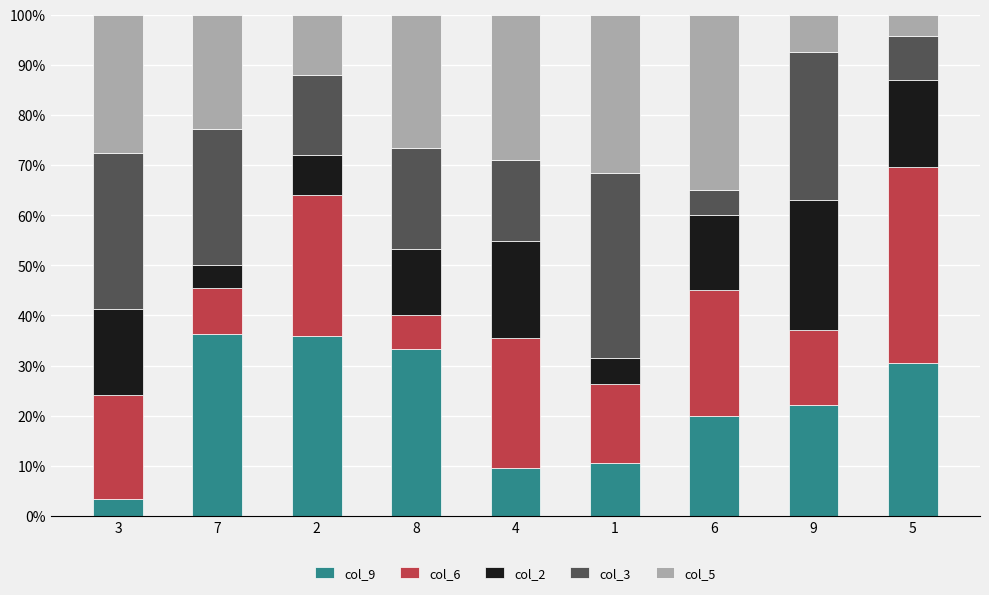

What is the difference between the maximum and minimum values in the col_9 series?

32.9